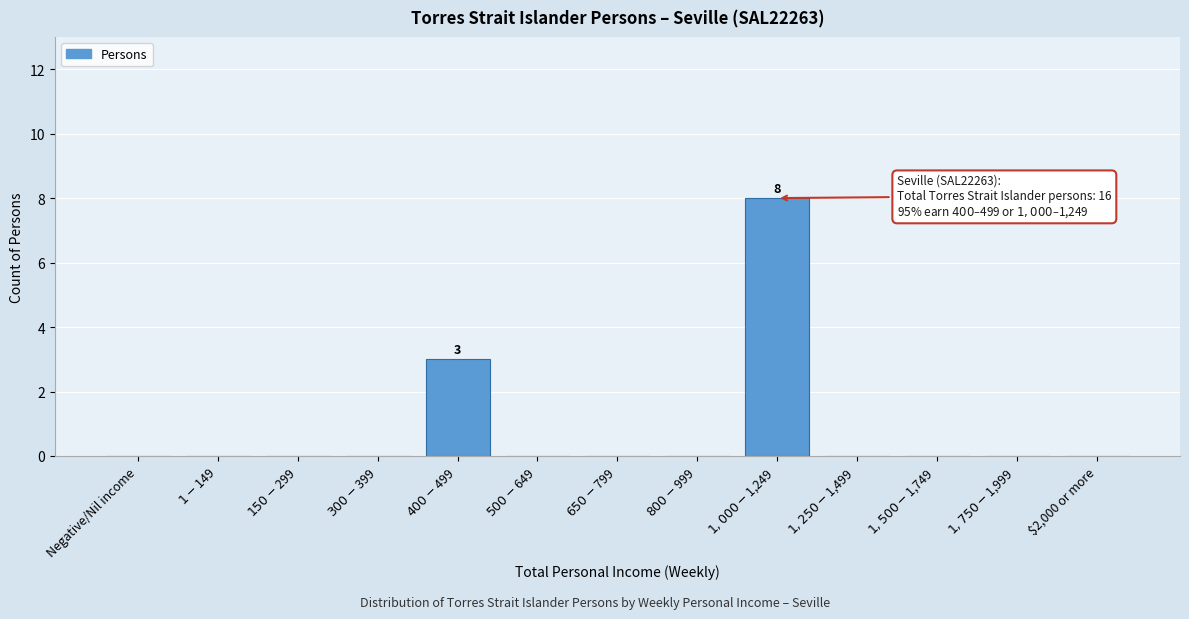

True or false: the data shows -5 at $2,000 or more.

False